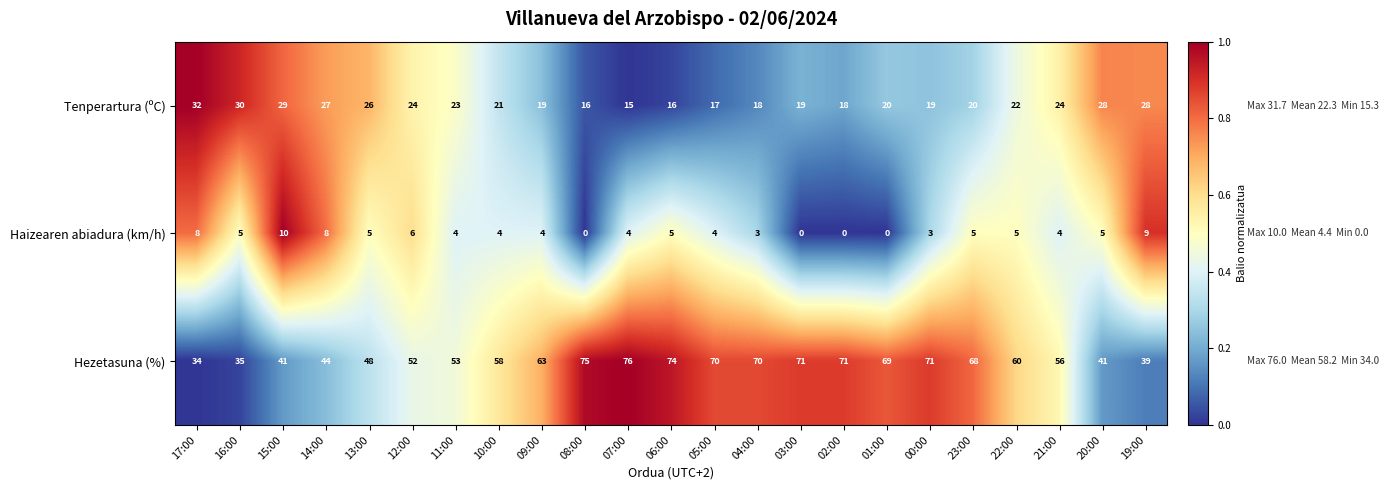

What is the sum of the Hezetasuna (%) values at 14:00 and 15:00?

85